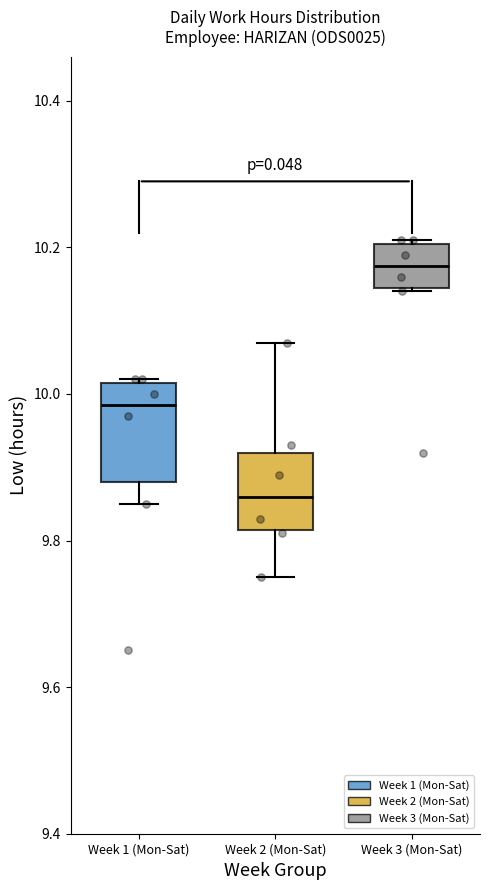

Where is the upper edge of the box for Week 1 (Mon-Sat) on the y-axis? The values are not printed on the chart, so give them approximately, as read against the axis.

10.02